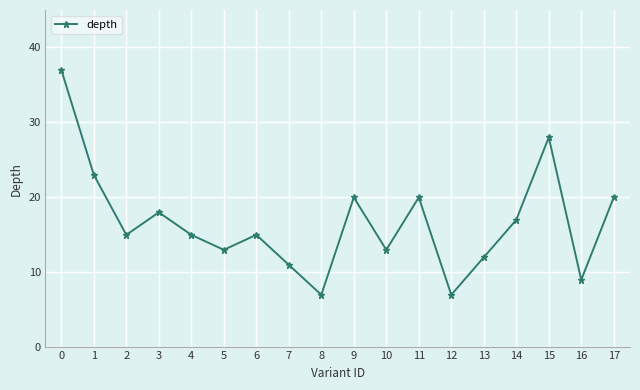

What is the value of the 13th point from the left?

7